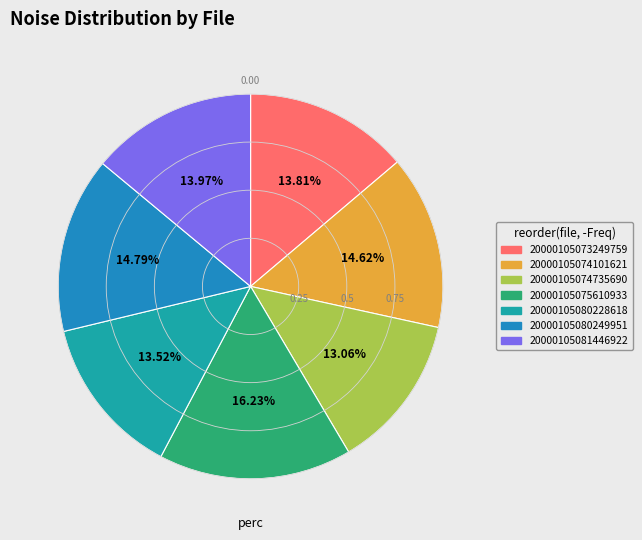

Is there any slice that represents more than half of the pie?

No